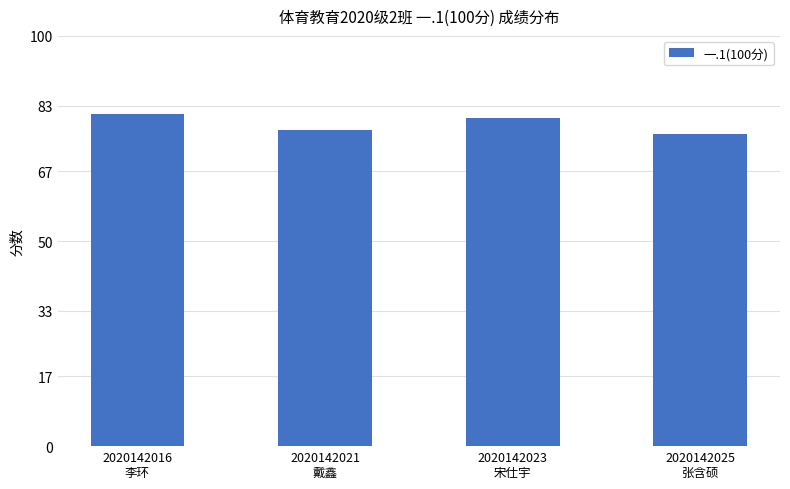

Approximately how many times larger is the value at 2020142021
戴鑫 compared to 2020142016
李环?

1.0